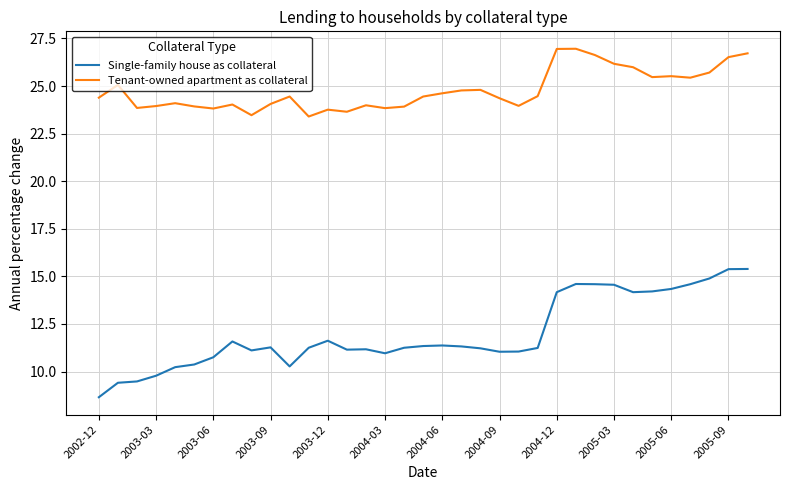

What is the highest value of the Tenant-owned apartment as collateral series?

27.0